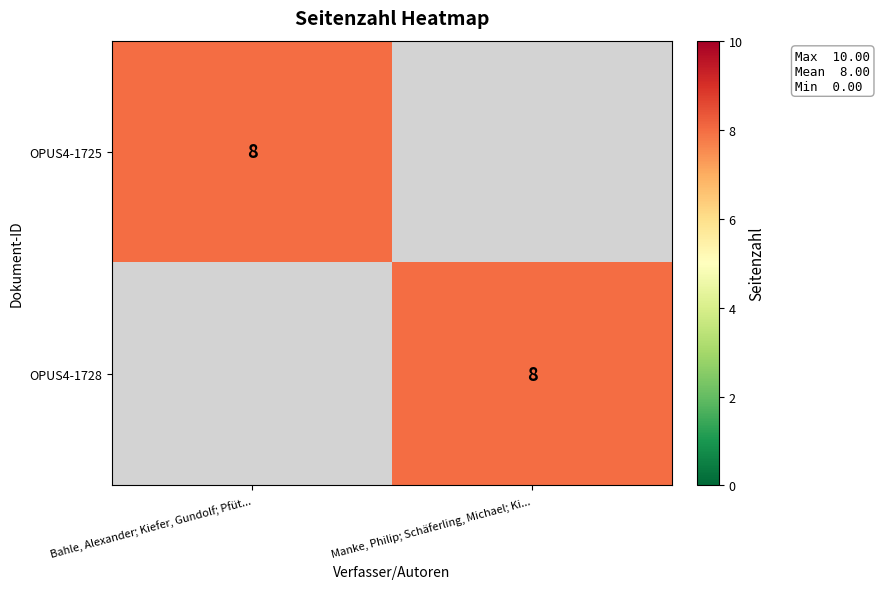

True or false: OPUS4-1725 has a value of 3 at Bahle, Alexander; Kiefer, Gundolf; Pfüt....

False